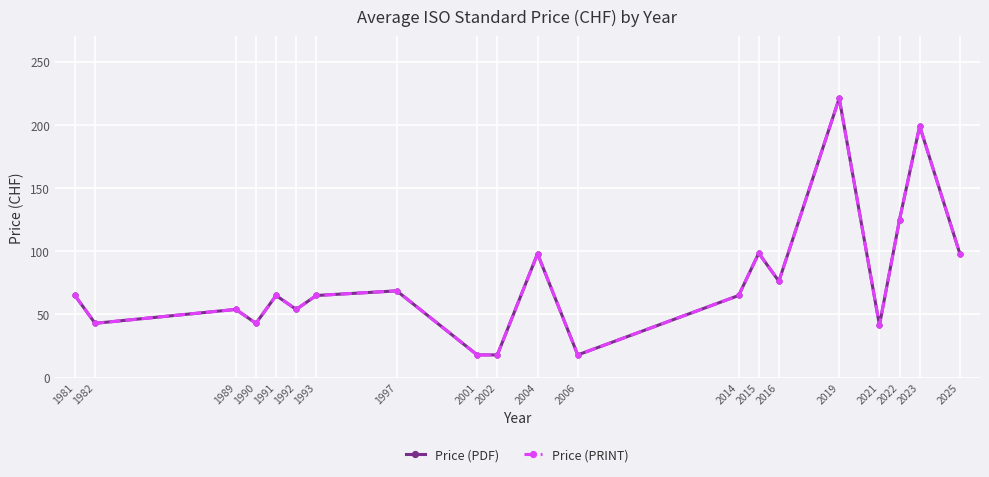

What is the value of the Price (PRINT) point at the 8th from the left?

68.7